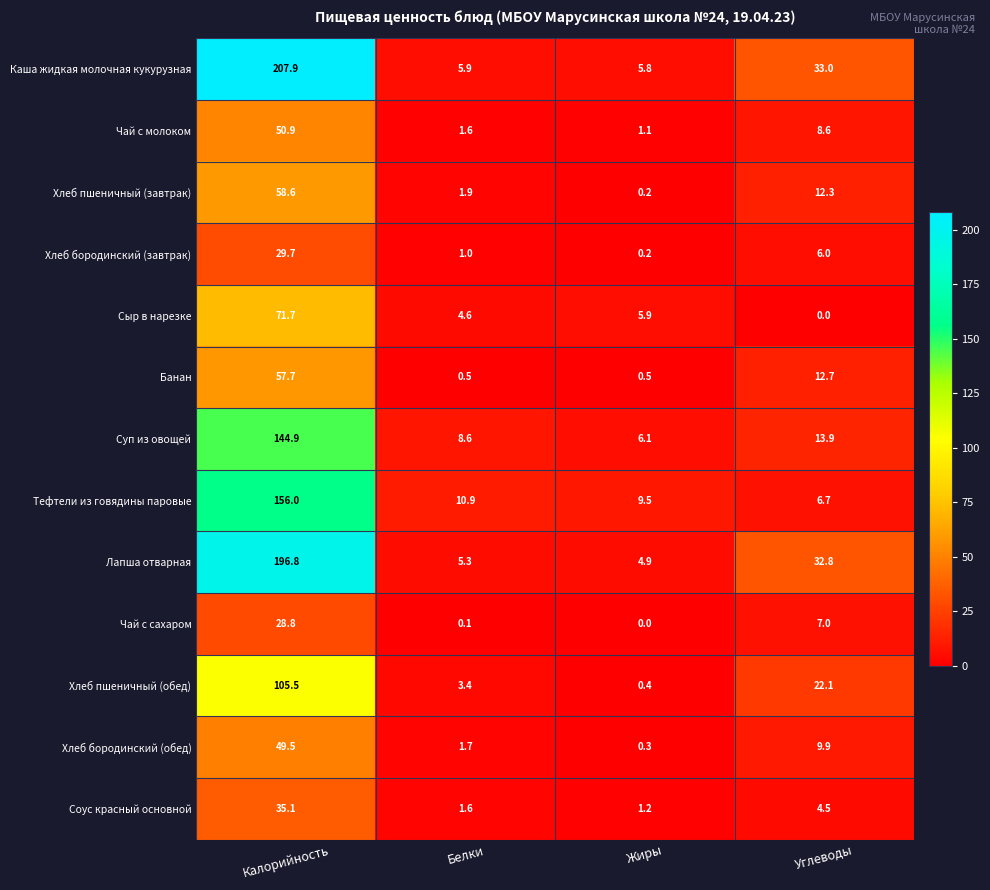

Which series has the largest total across all categories?

Каша жидкая молочная кукурузная